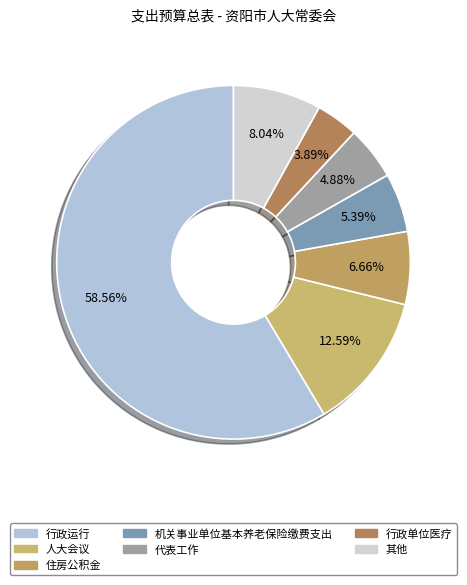

Count the number of slices in the pie.

7